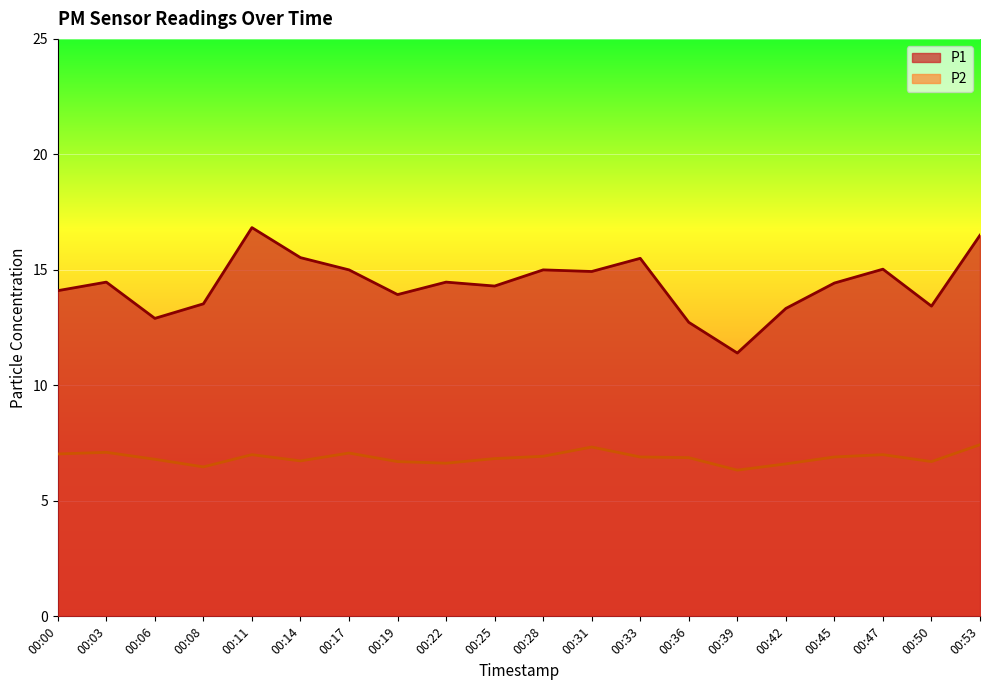

What are all the series names shown in the legend?

P1, P2